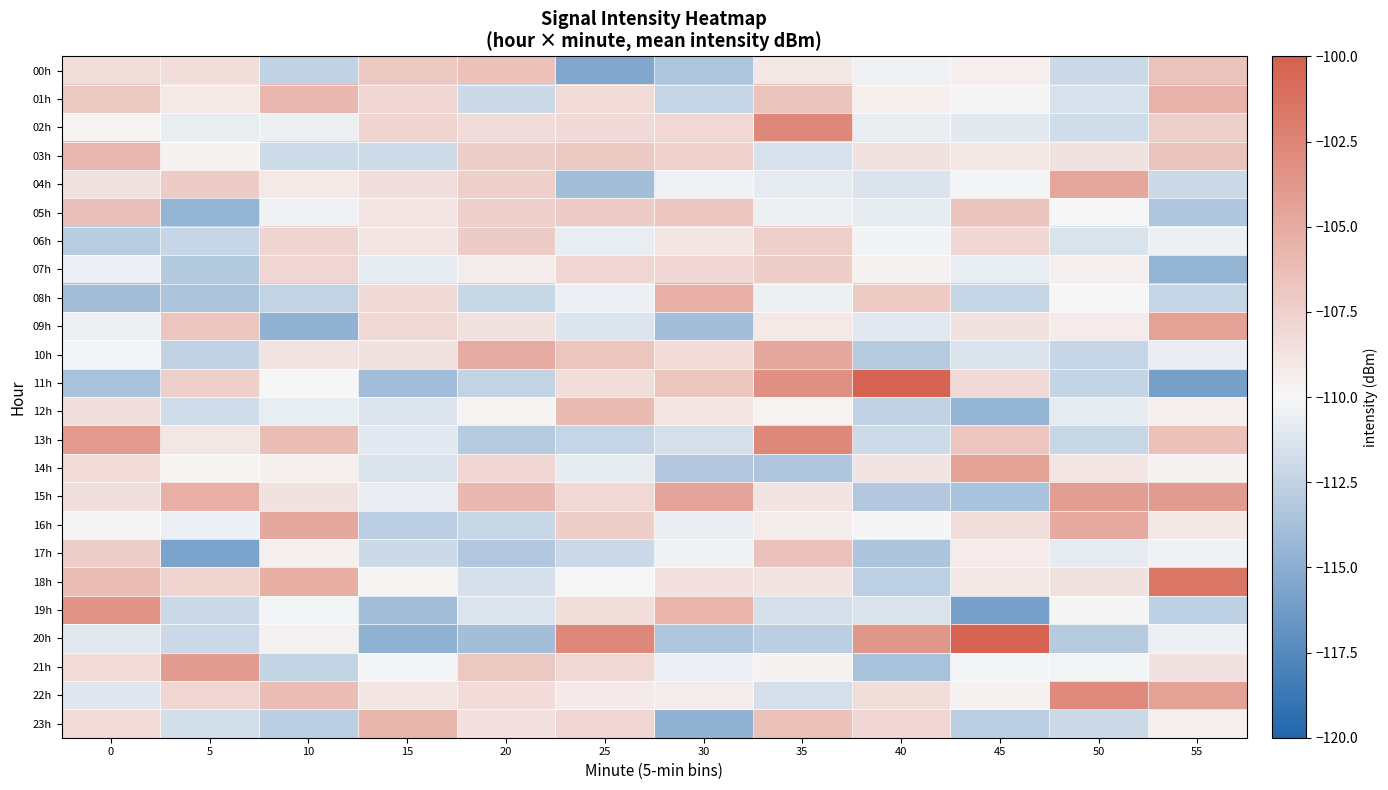

How many categories are shown in the chart?

12